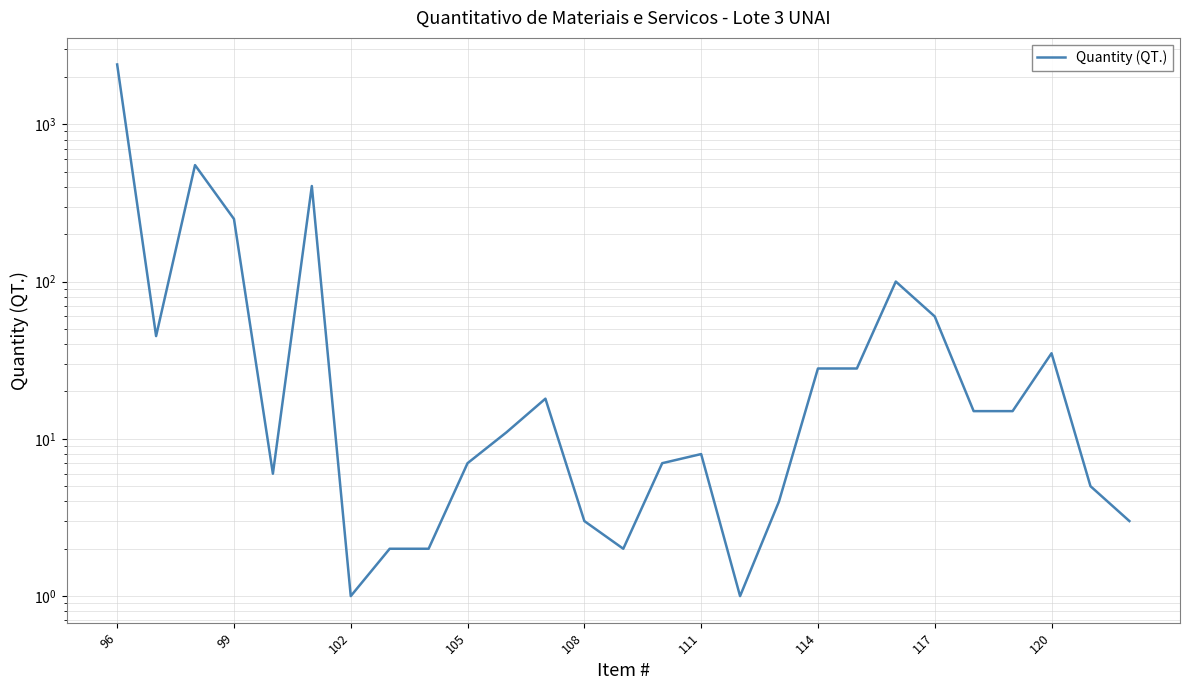

What is the sum of all values?

4011